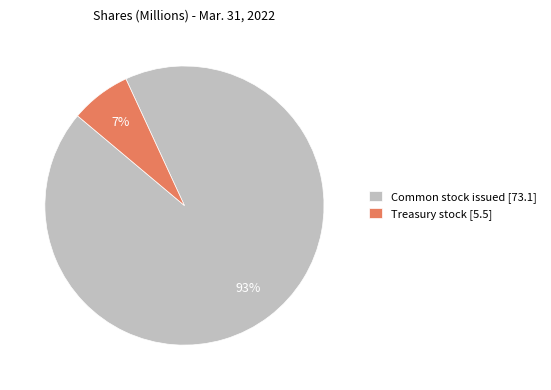

Does any single category account for the majority?

Yes